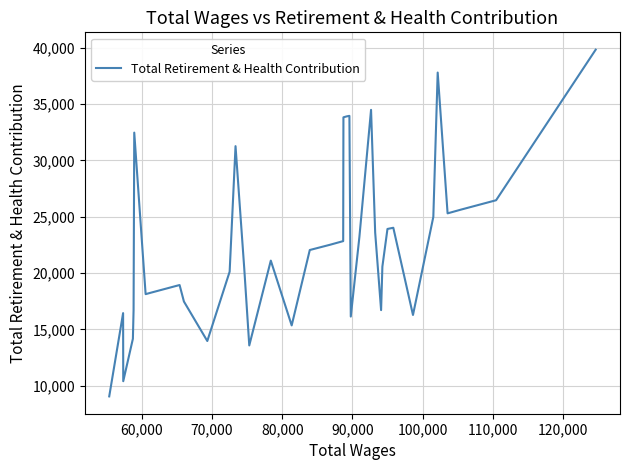

How many values are below 22047?

20